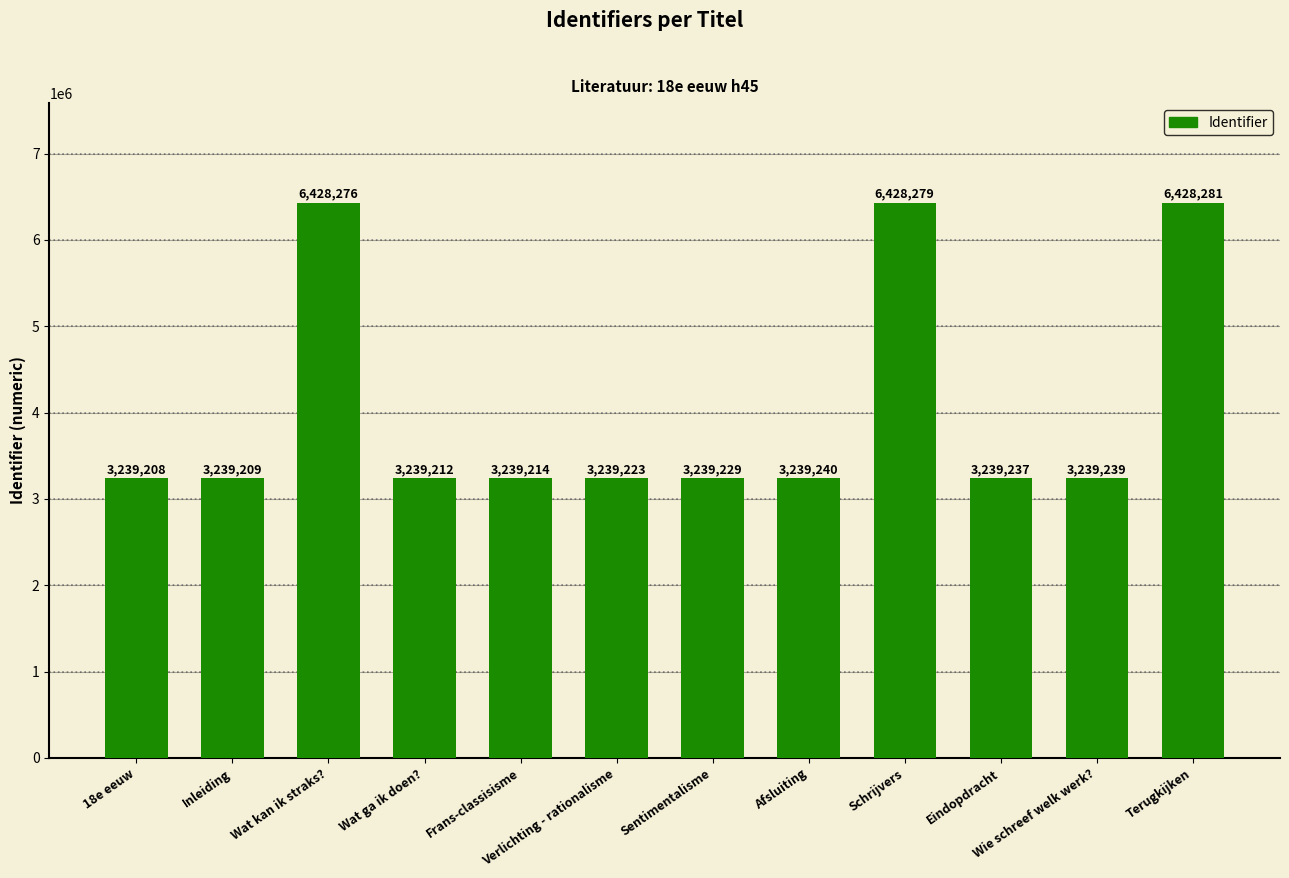

What is the change in value from 18e eeuw to Wie schreef welk werk??

+31